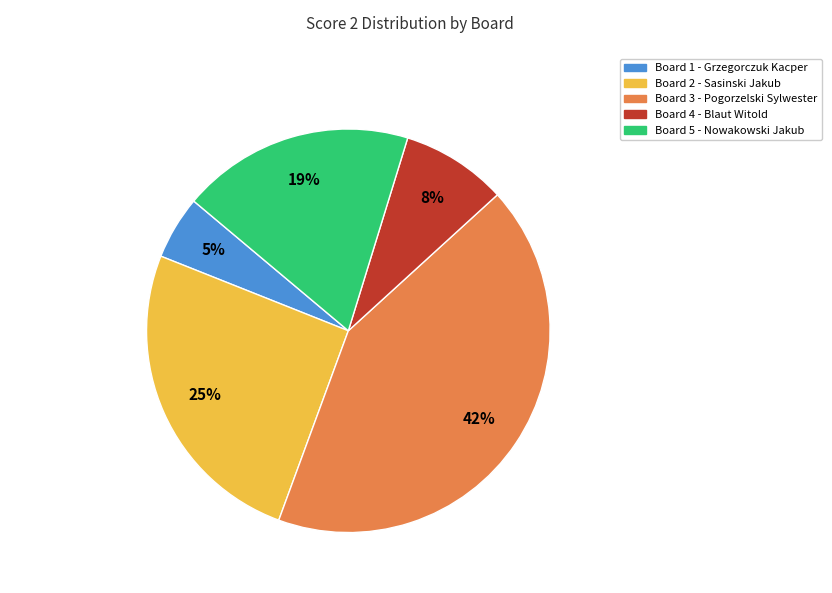

Is it true that Board 3 is 42% of the pie?

True